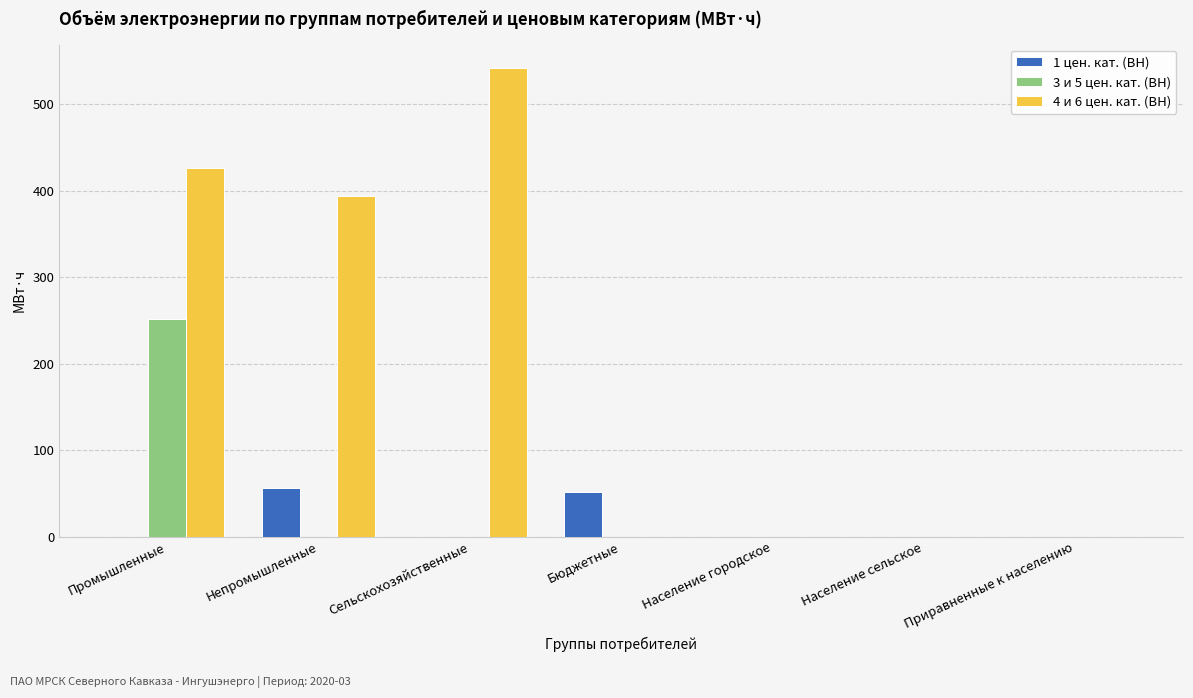

Are the bars horizontal?

No